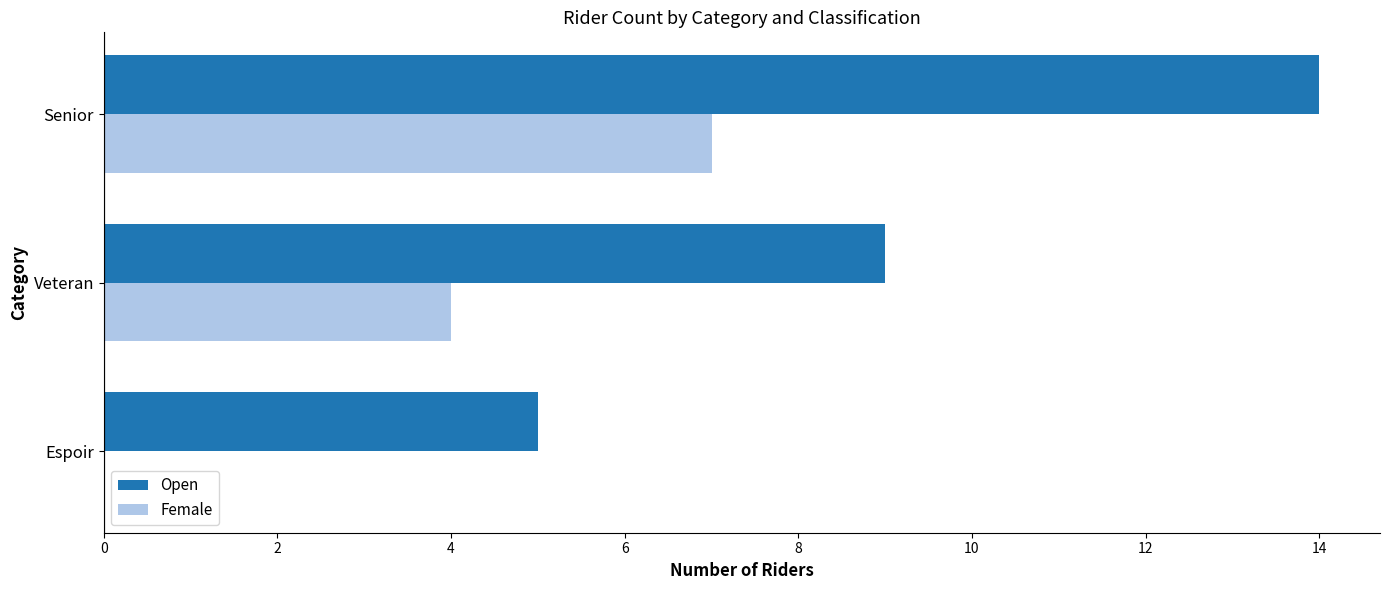

At which label does Female reach its peak?

Senior